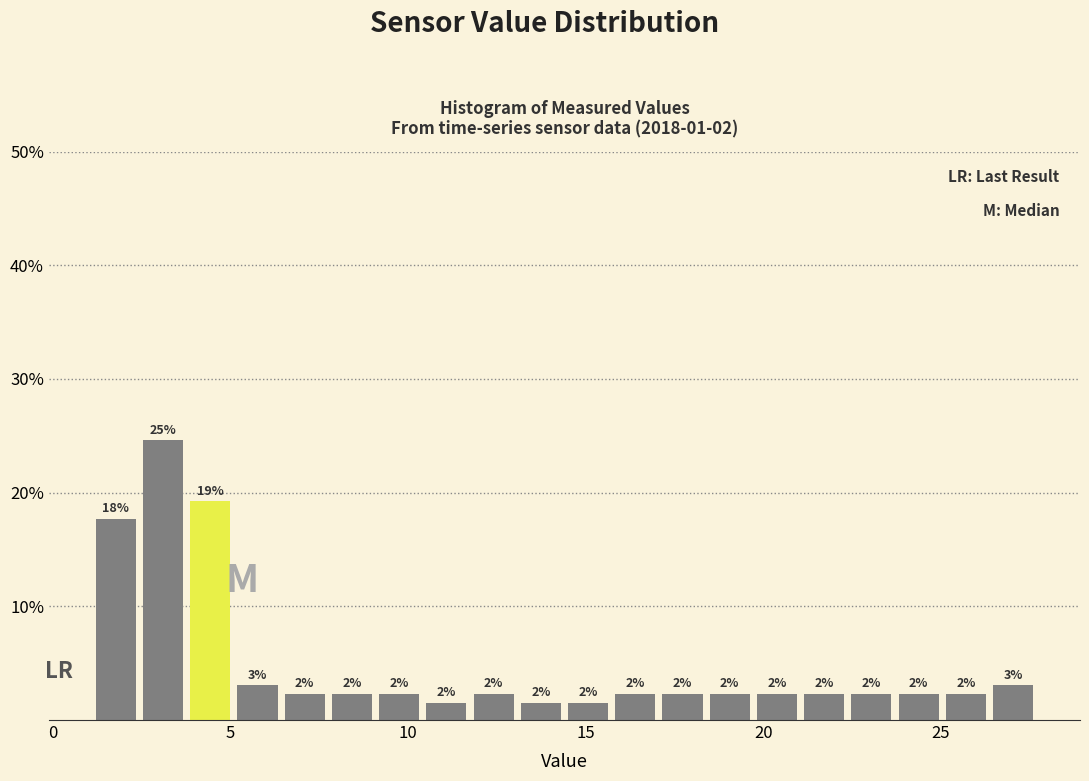

Read against the x-axis, roughly where is the centre of the tallest bar?

3.0